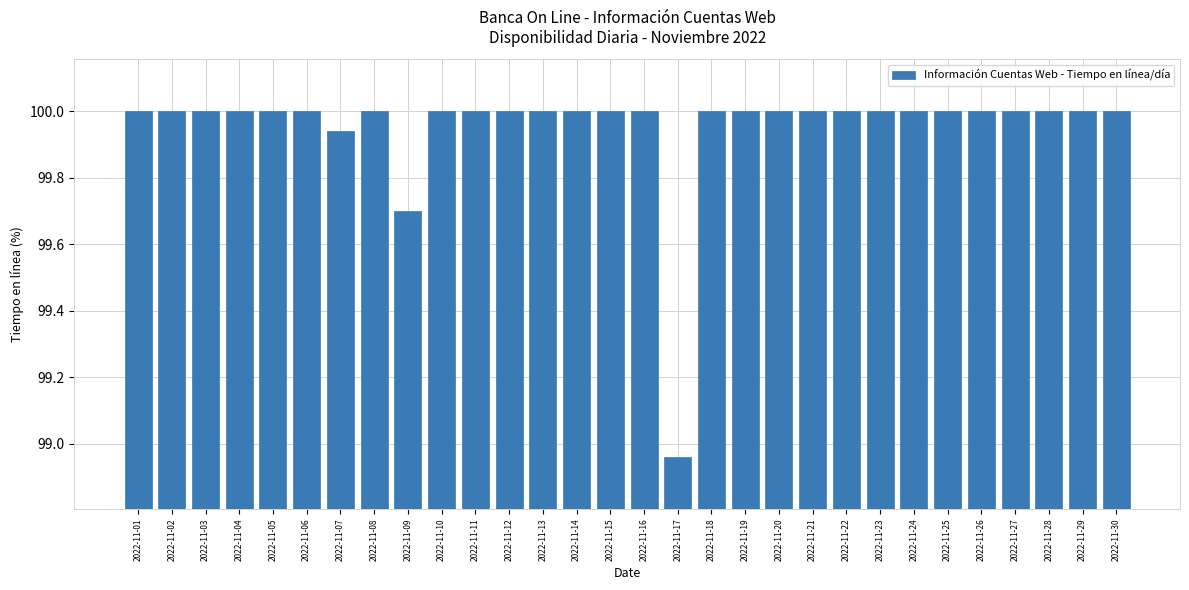

What is the value of the 6th bar from the left?

100.0